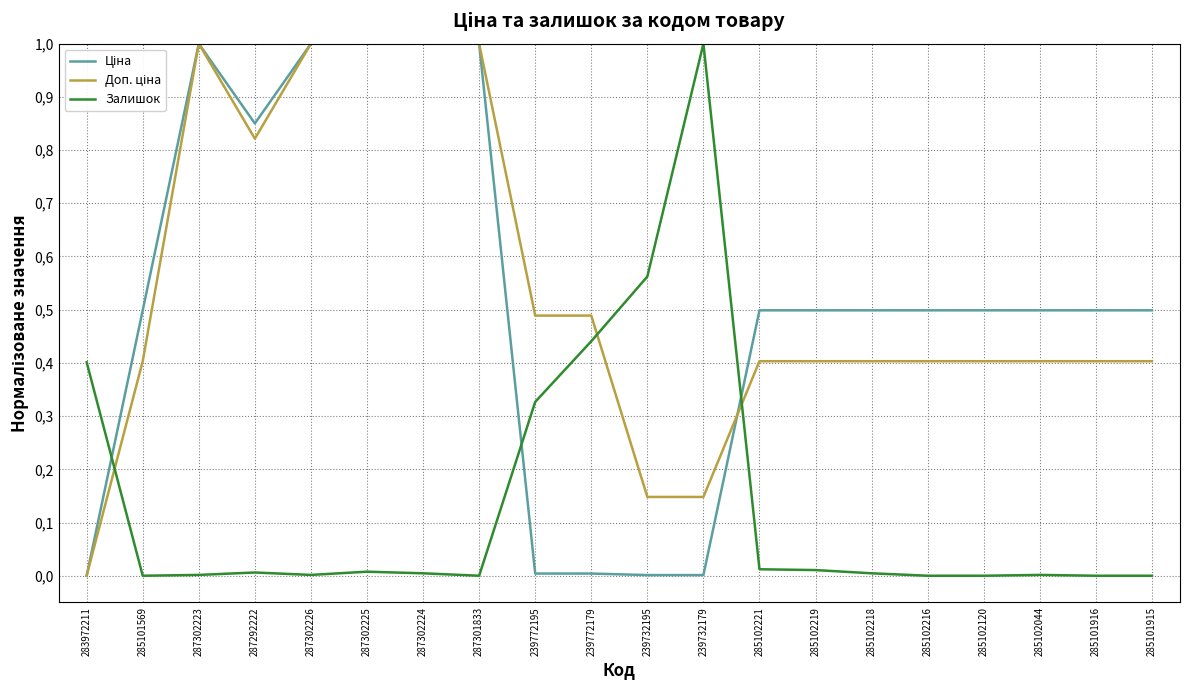

Is this an area chart (filled region under the line)?

No